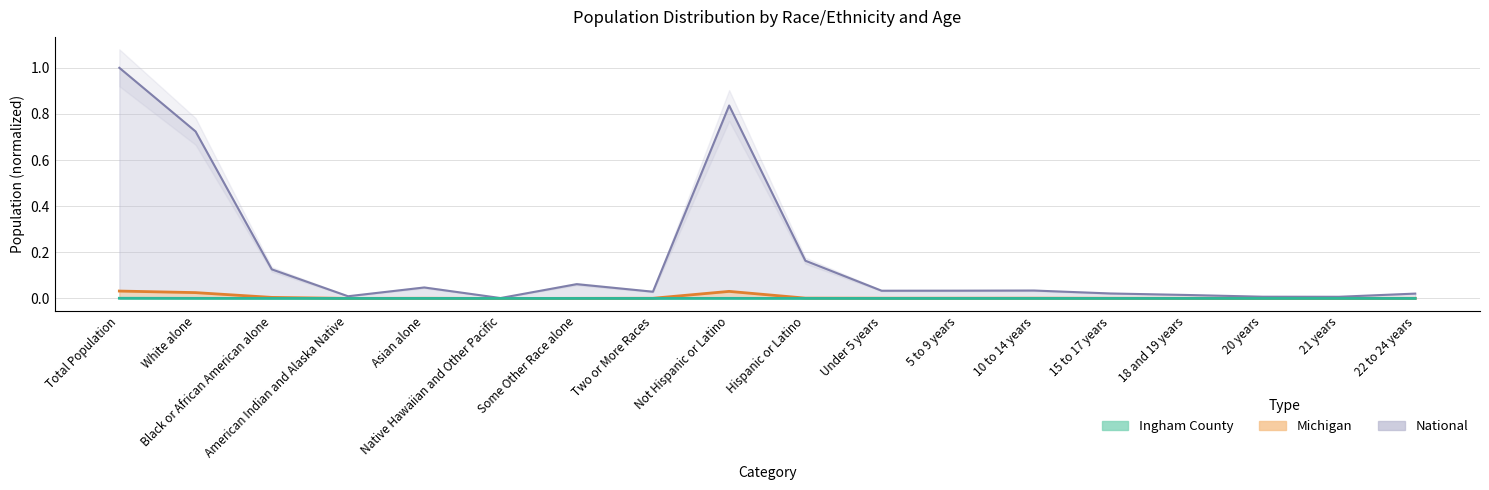

What is the difference between the maximum and minimum values in the National series?

1.0